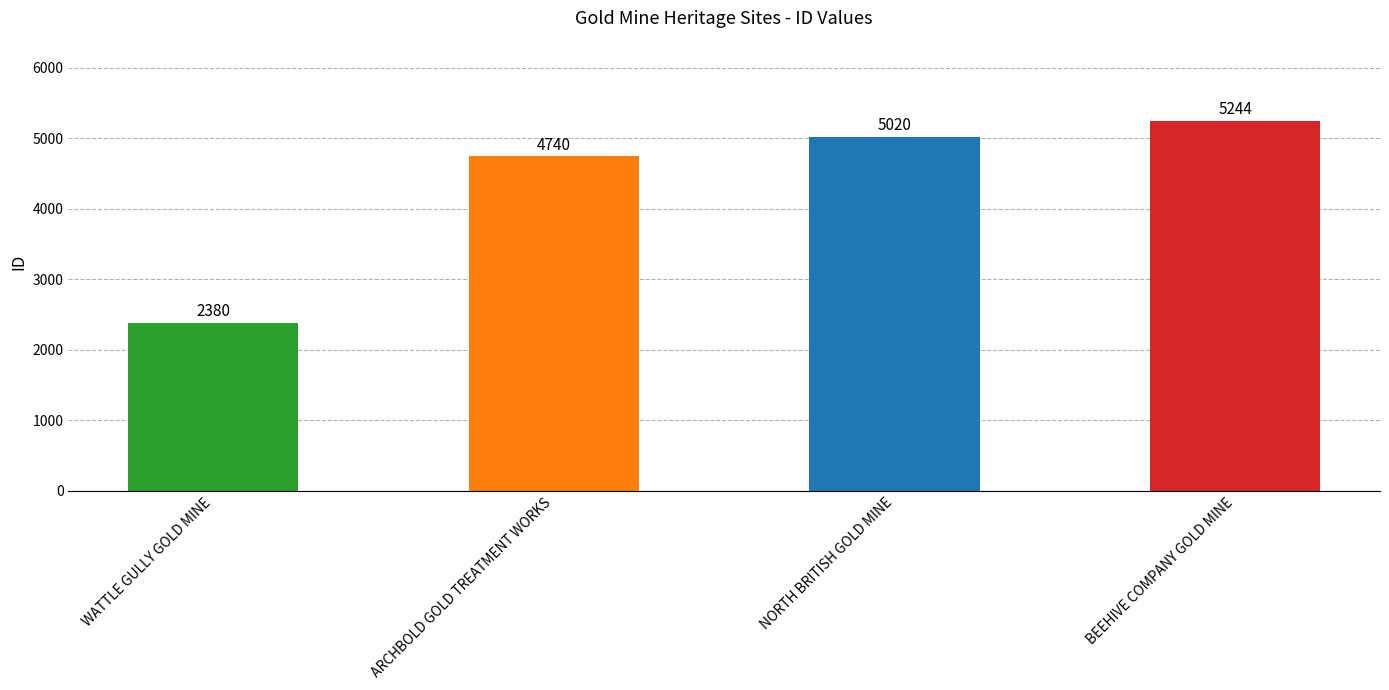

What position from the left is NORTH BRITISH GOLD MINE?

3